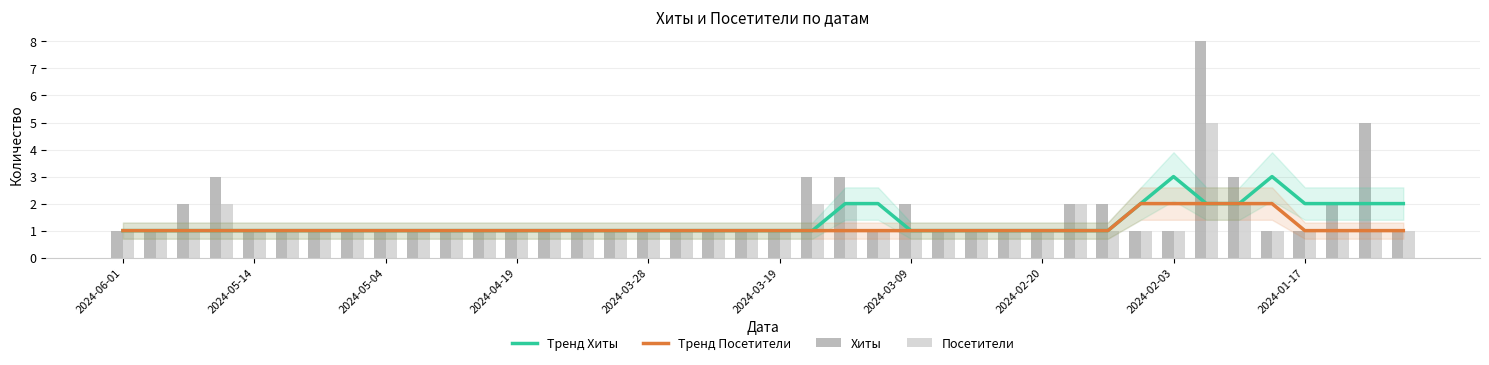

The Тренд Хиты series shows 2 at 2024-03-28. True or false?

False